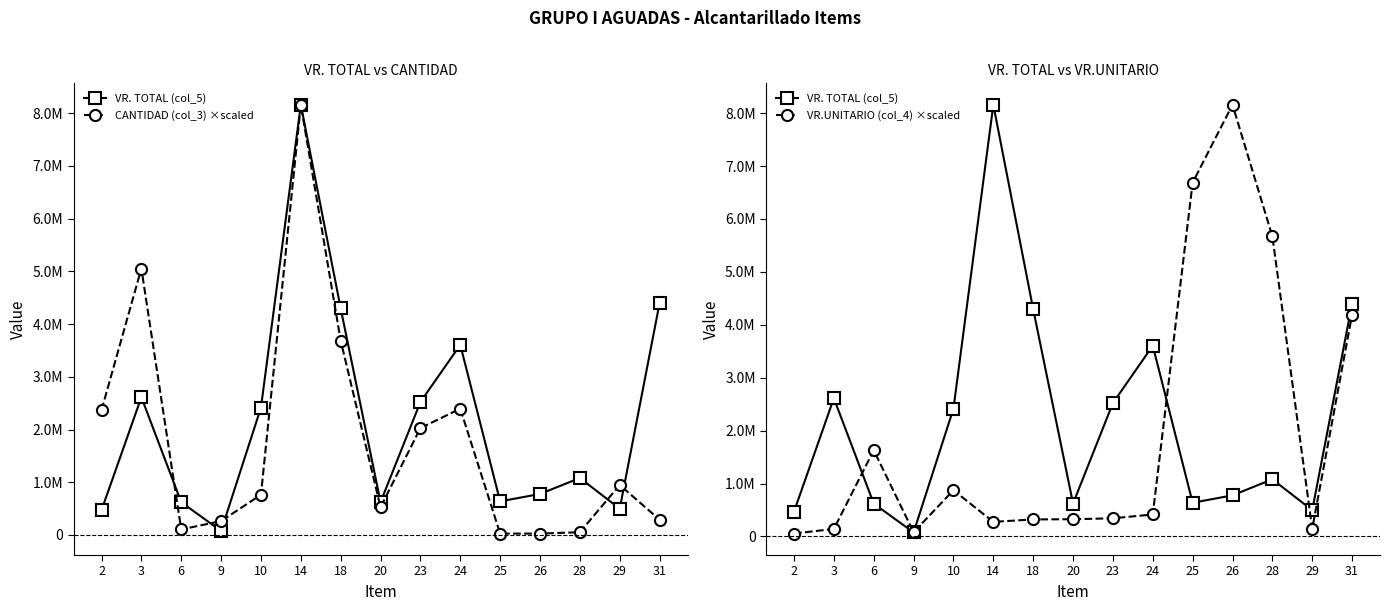

Which series changed the most between 2 and 29?

CANTIDAD (col_3) ×scaled